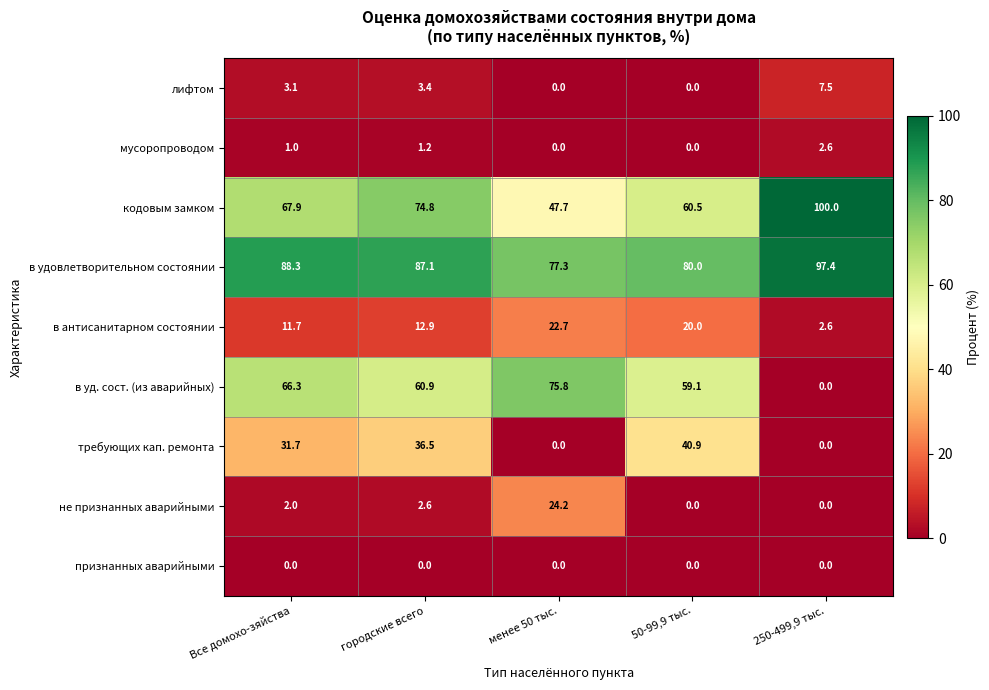

What is the total value across all series at Все домохо-зяйства?

272.0